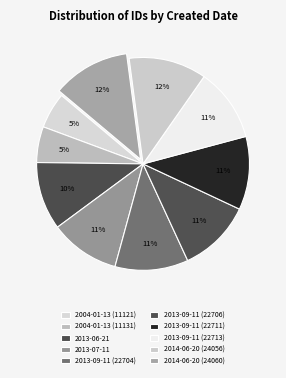

What is the total percentage of 2014-06-20 (24056) and 2004-01-13 (11121)?

17.2%